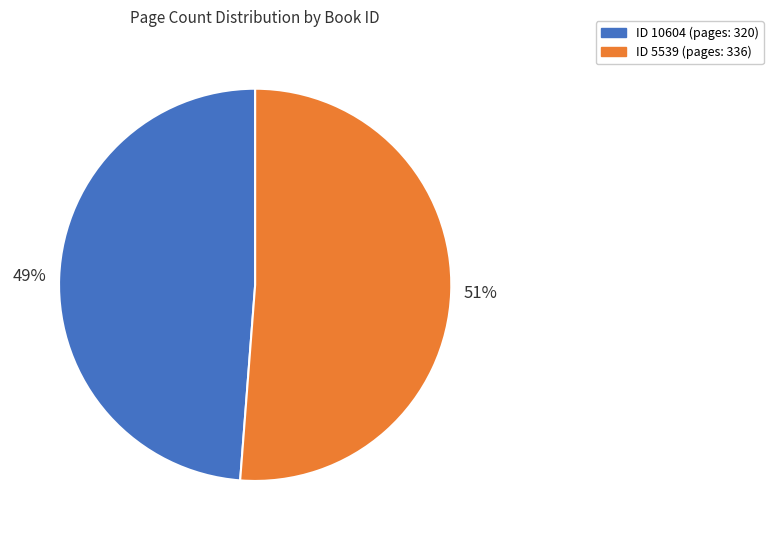

True or false: ID 5539 (pages: 336) accounts for 64% of the total.

False